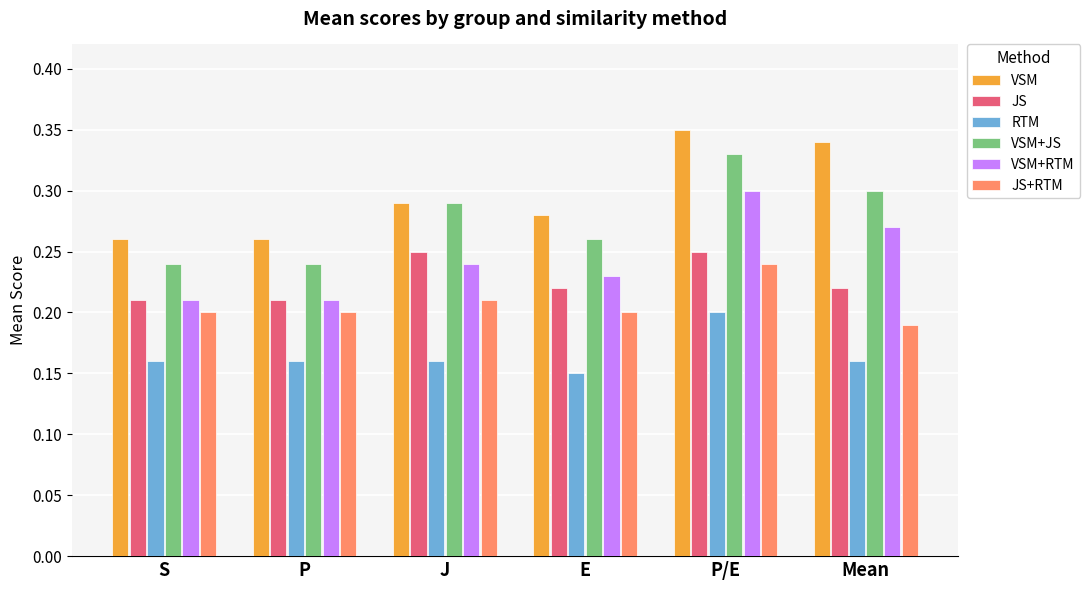

What is the sum of the JS values at Mean and J?

0.5